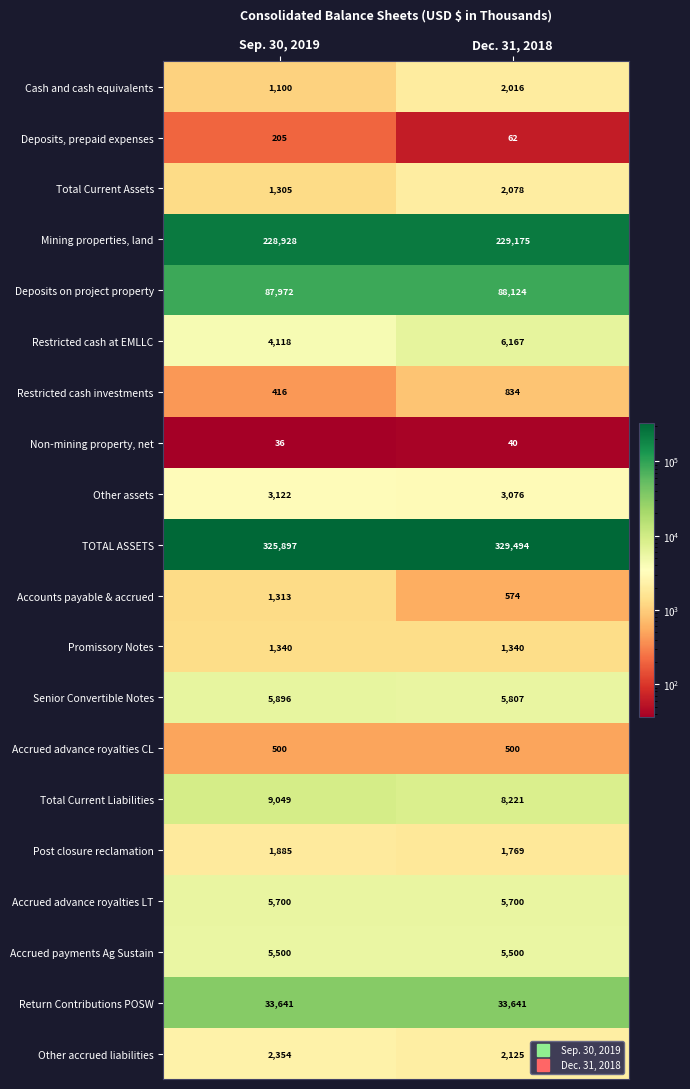

The value of Other accrued liabilities at Sep. 30, 2019 is 1541. True or false?

False